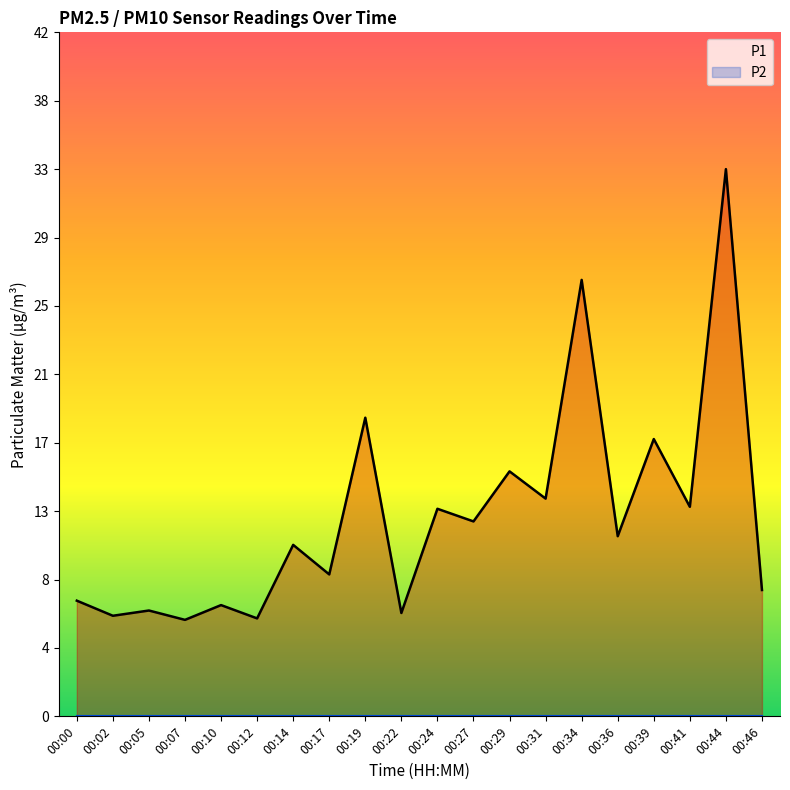

What is the difference between the values at 00:27 and 00:22?

5.6